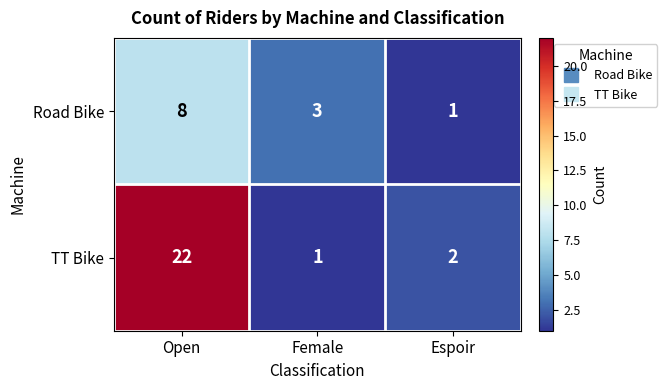

What is the total value across all series at Open?

30